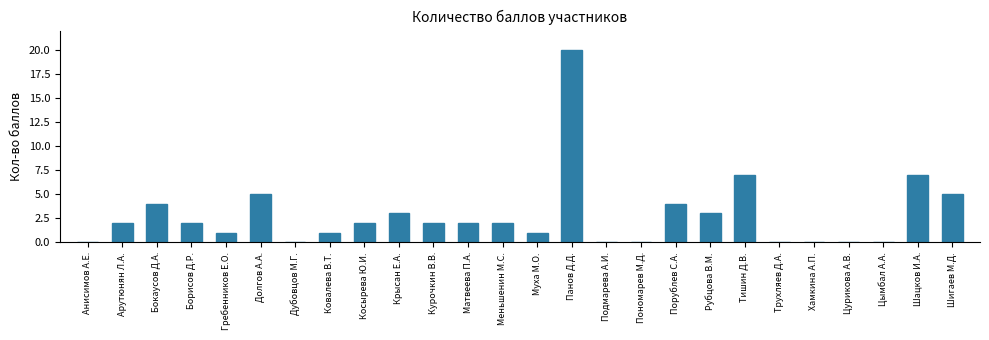

How many series are shown in this chart?

1